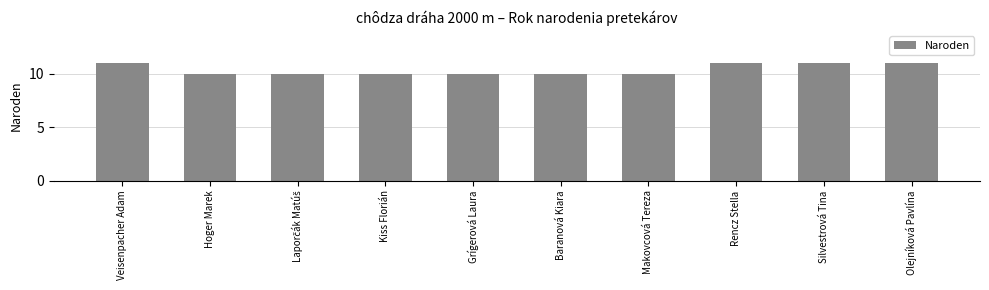

What is the label of the 5th bar from the right?

Baranová Kiara